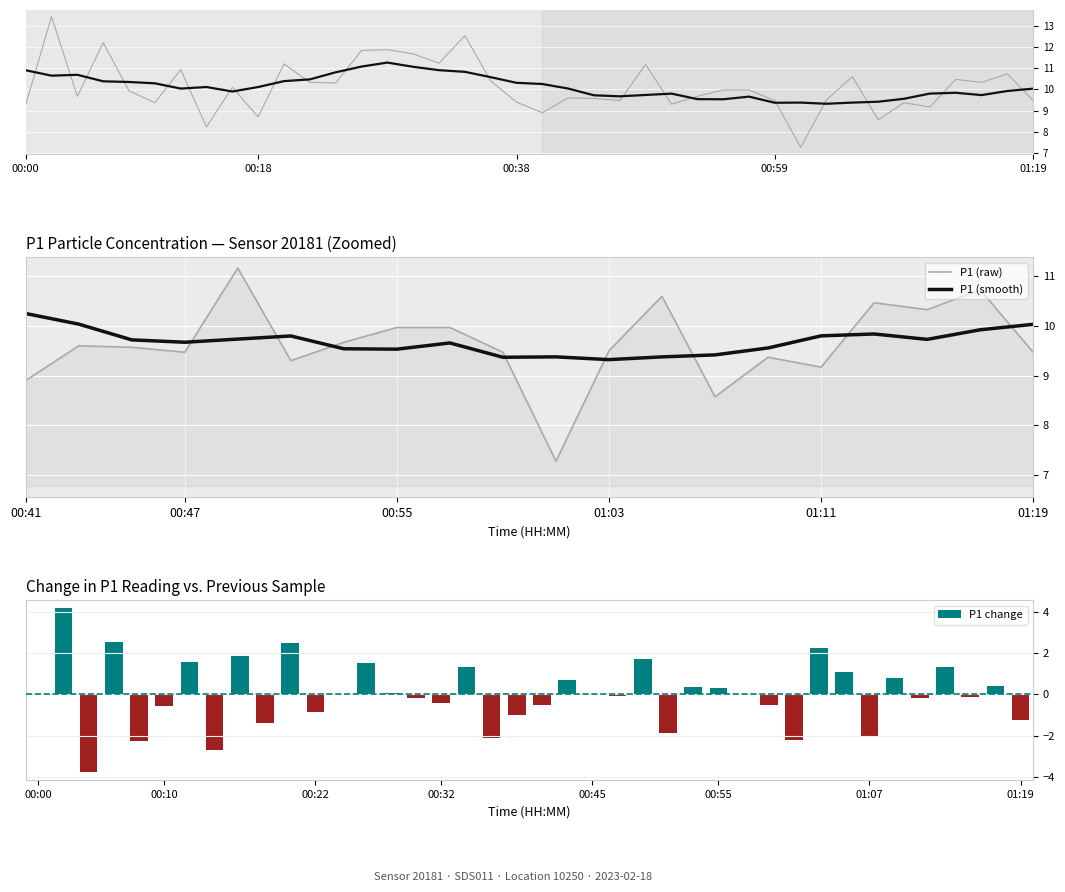

What is the sum of all values?

405.2